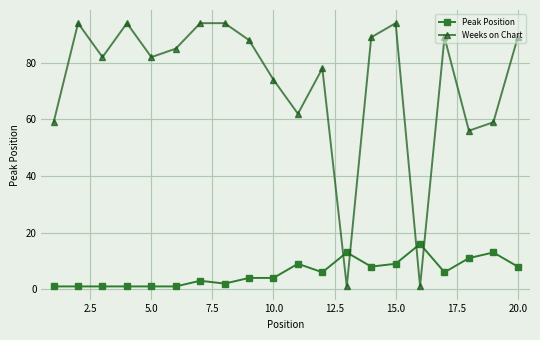

What is the maximum value shown in the chart?

94